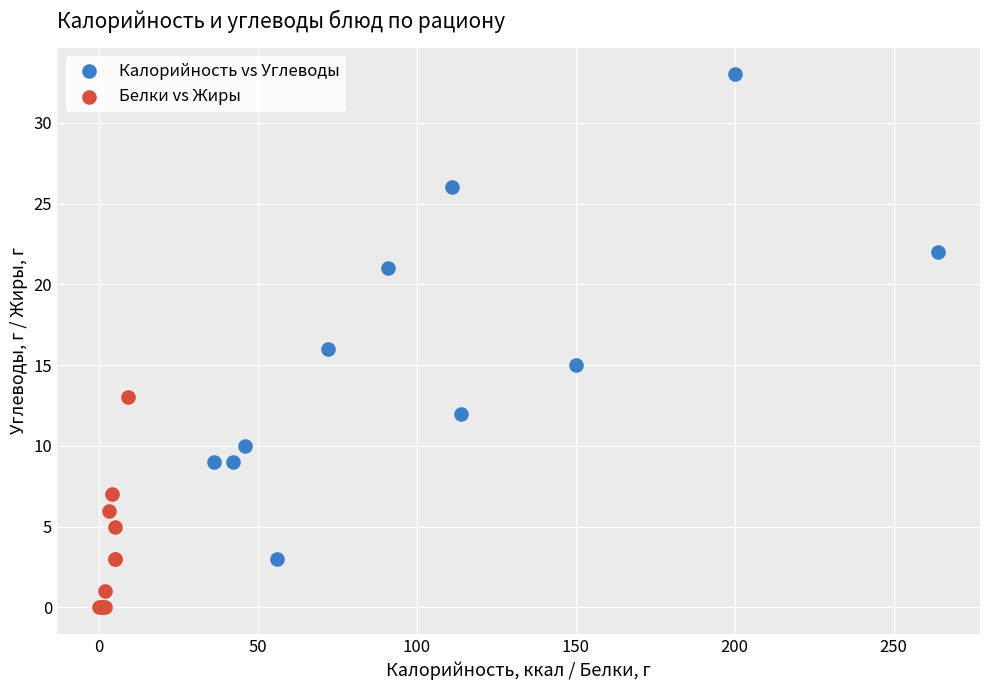

What are all the series names shown in the legend?

Калорийность vs Углеводы, Белки vs Жиры